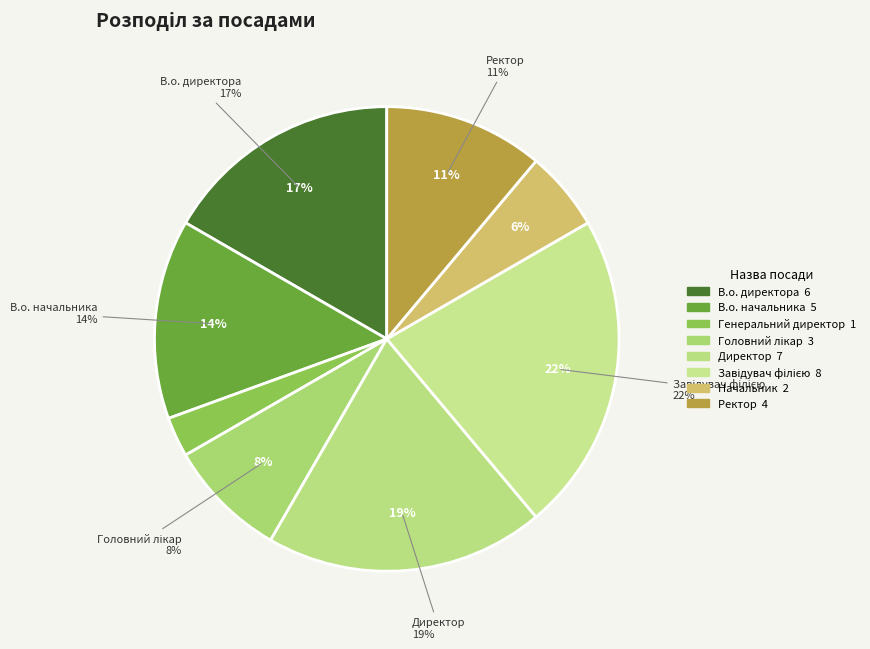

Rank the categories by value from highest to lowest.

Завідувач філією, Директор, В.о. директора, В.о. начальника, Ректор, Головний лікар, Начальник, Генеральний директор